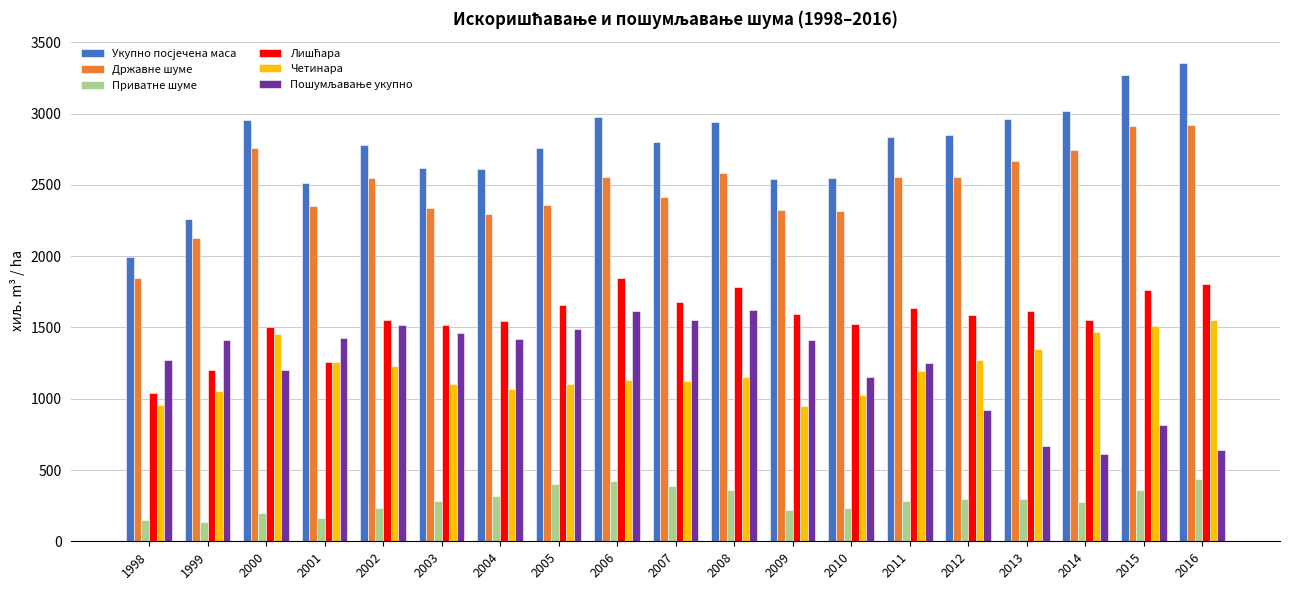

How many bars are there in each group?

6